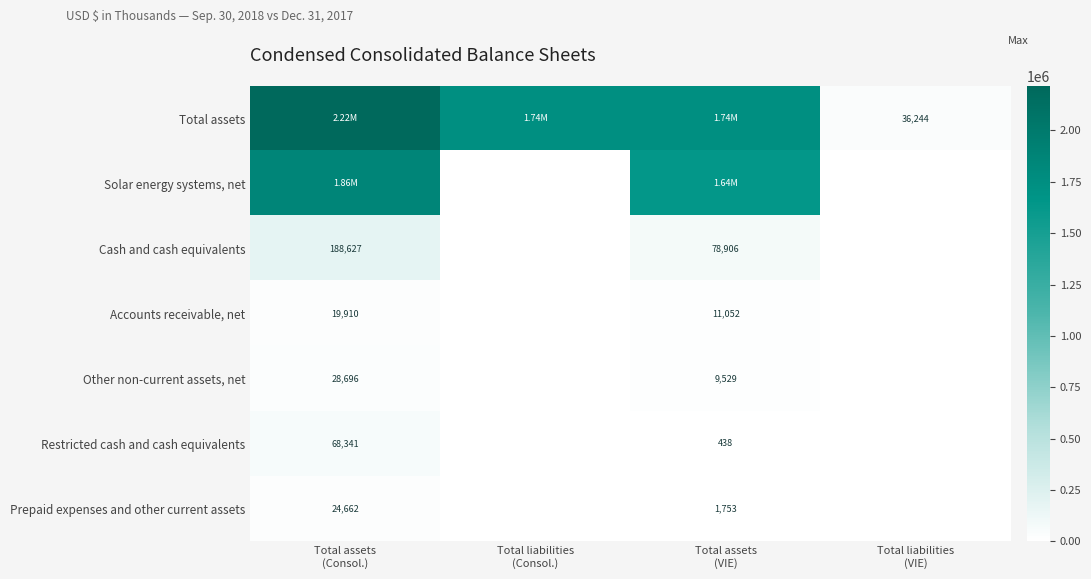

List the series in order of their peak value, highest first.

Total assets, Solar energy systems, net, Cash and cash equivalents, Restricted cash and cash equivalents, Other non-current assets, net, Prepaid expenses and other current assets, Accounts receivable, net